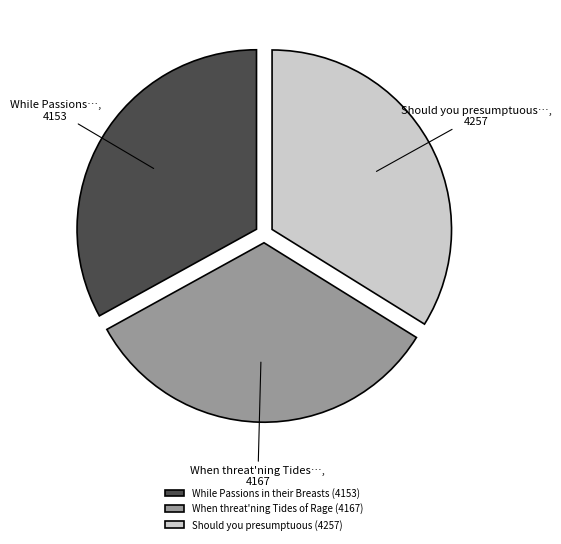

True or false: When threat'ning Tides of Rage (4167) accounts for 33% of the total.

True